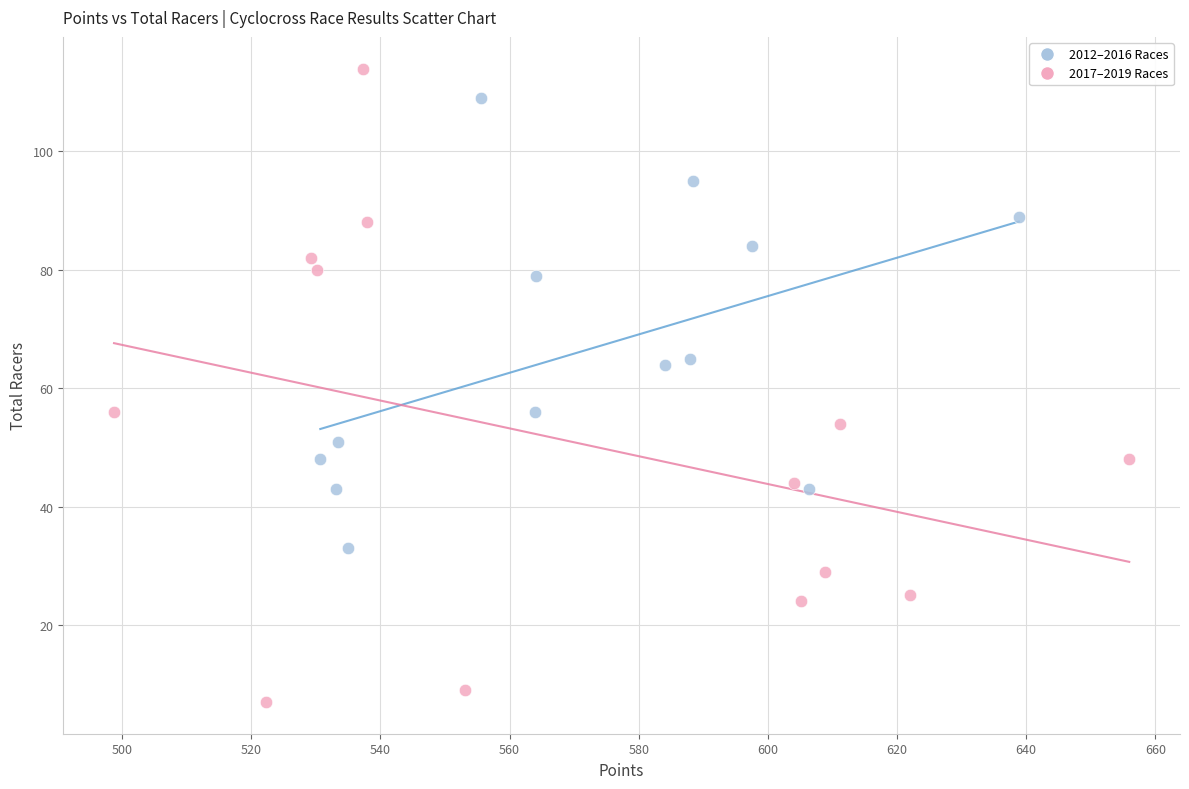

Which series reaches the maximum Y coordinate?

2017–2019 Races